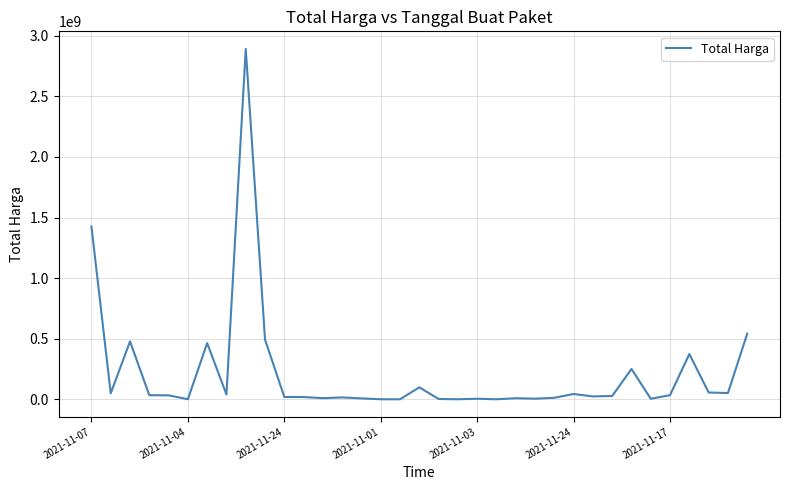

What is the maximum value shown in the chart?

2892122000